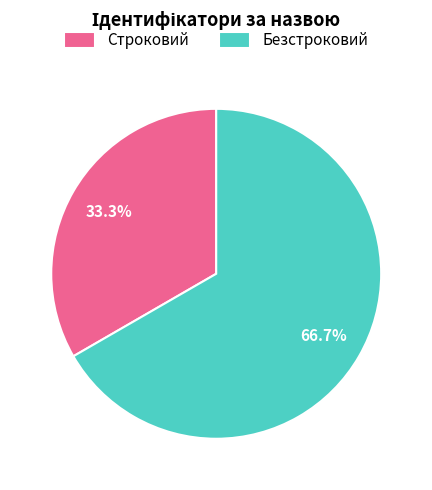

To the nearest percent, what portion does Строковий represent?

33%